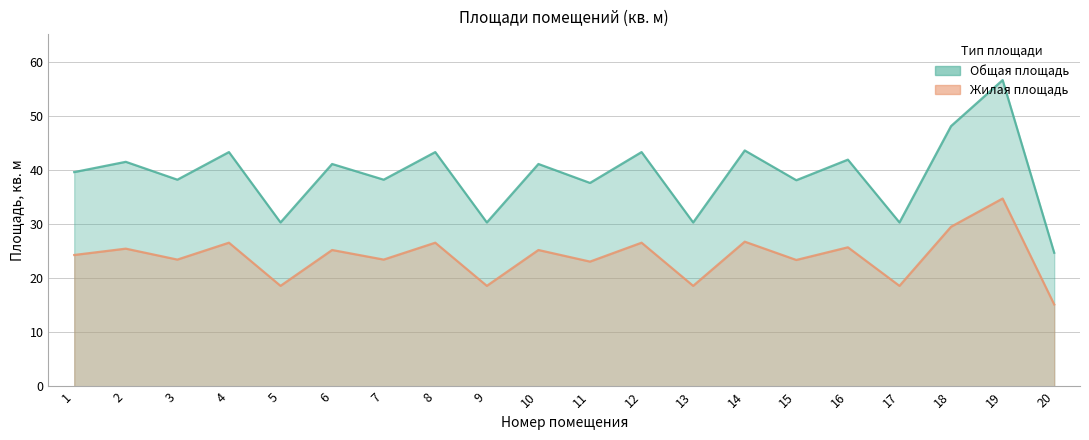

What is the value of the Общая площадь point at the 18th from the left?

48.1